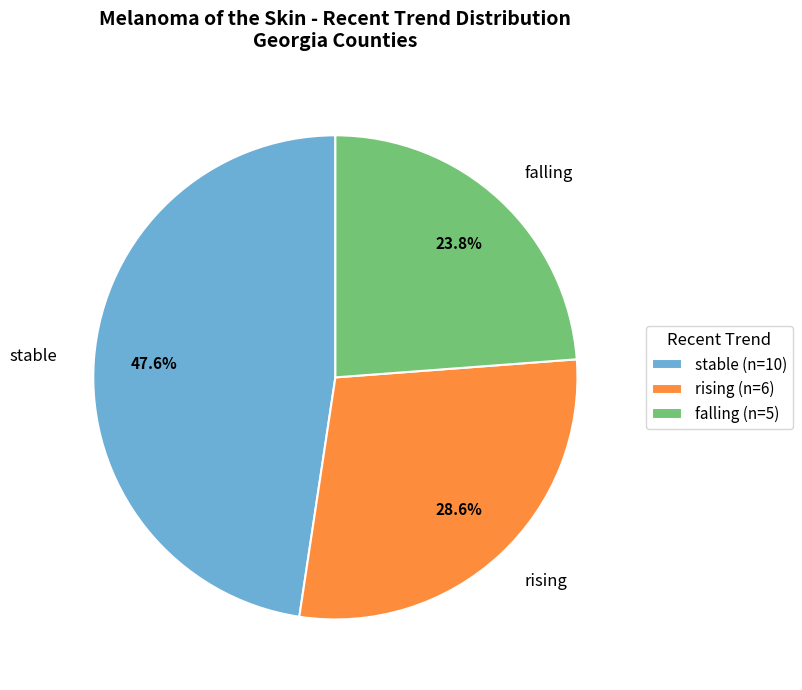

Does falling account for over 50% of the chart?

No